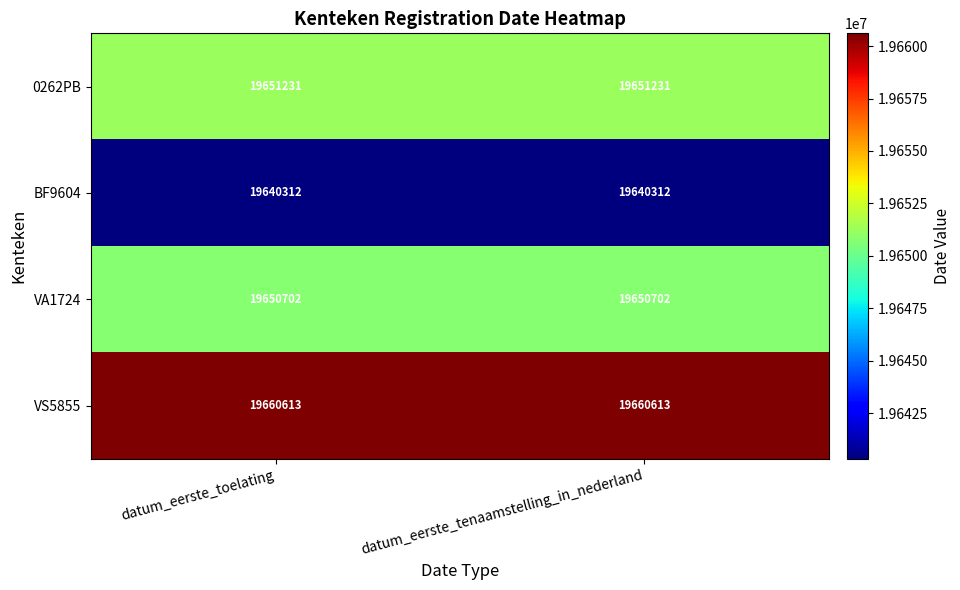

What is the minimum value shown in the chart?

19640312